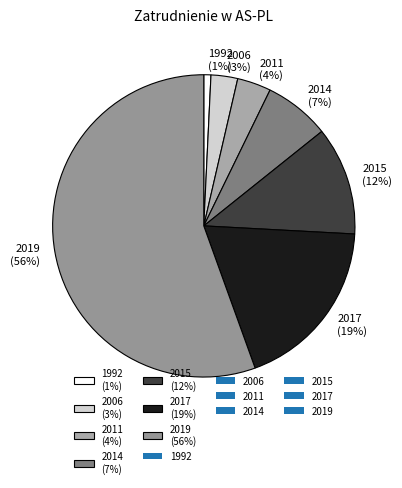

Which category has the smallest portion of the pie?

1992